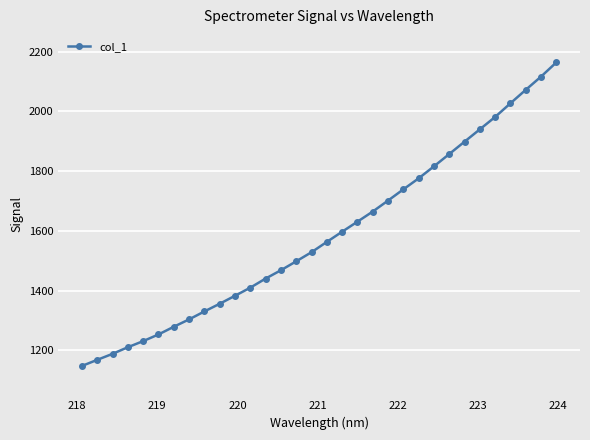

True or false: there are more than 2 points higher than both neighbors.

False